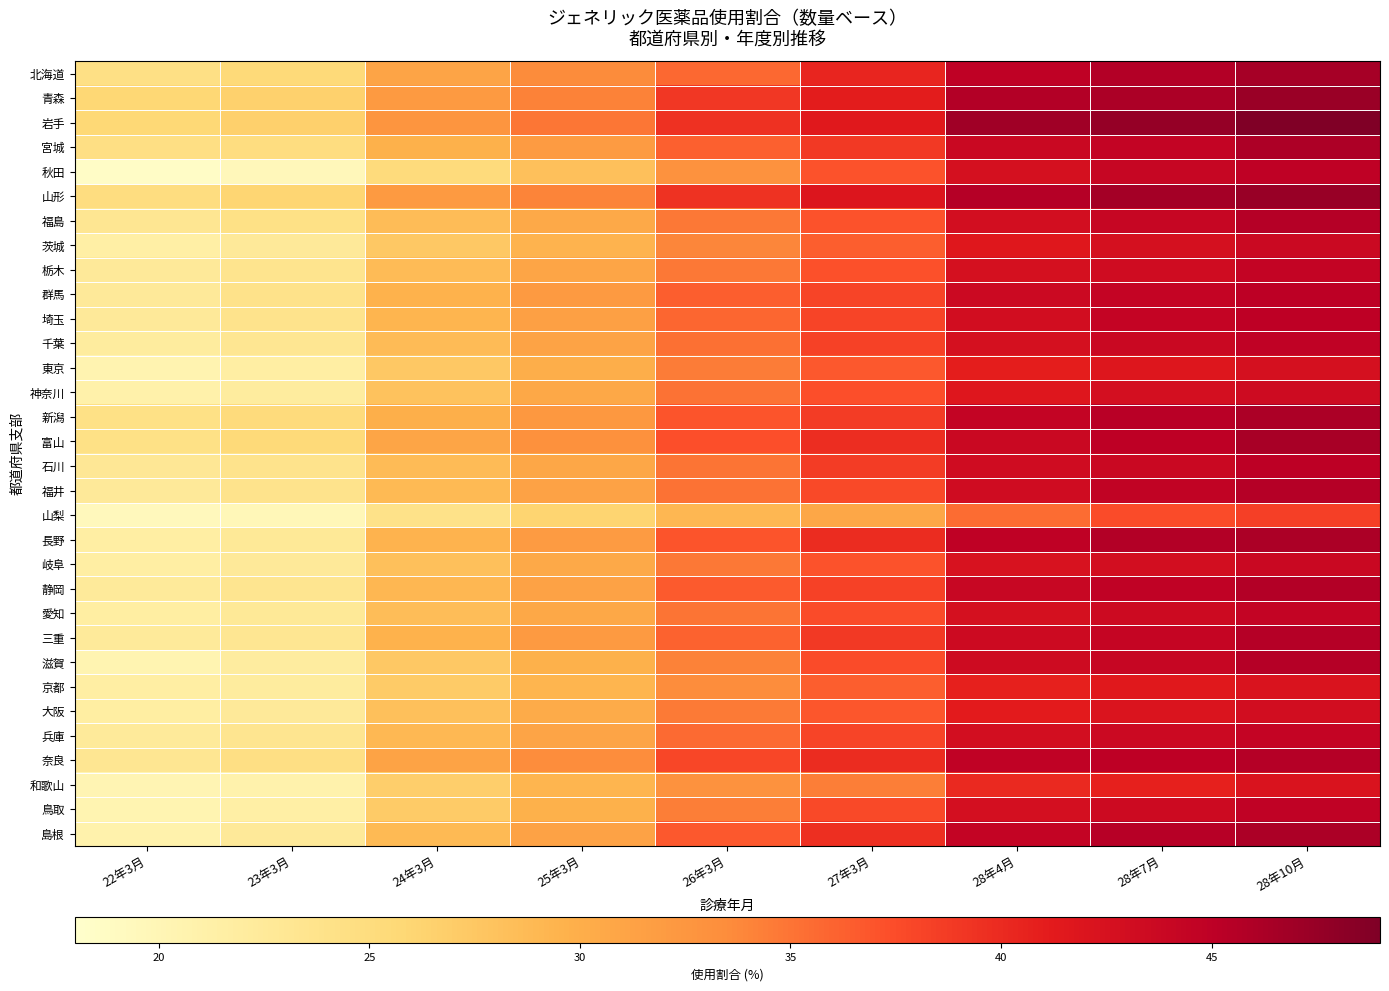

At which category does the chart reach its minimum across all series?

22年3月